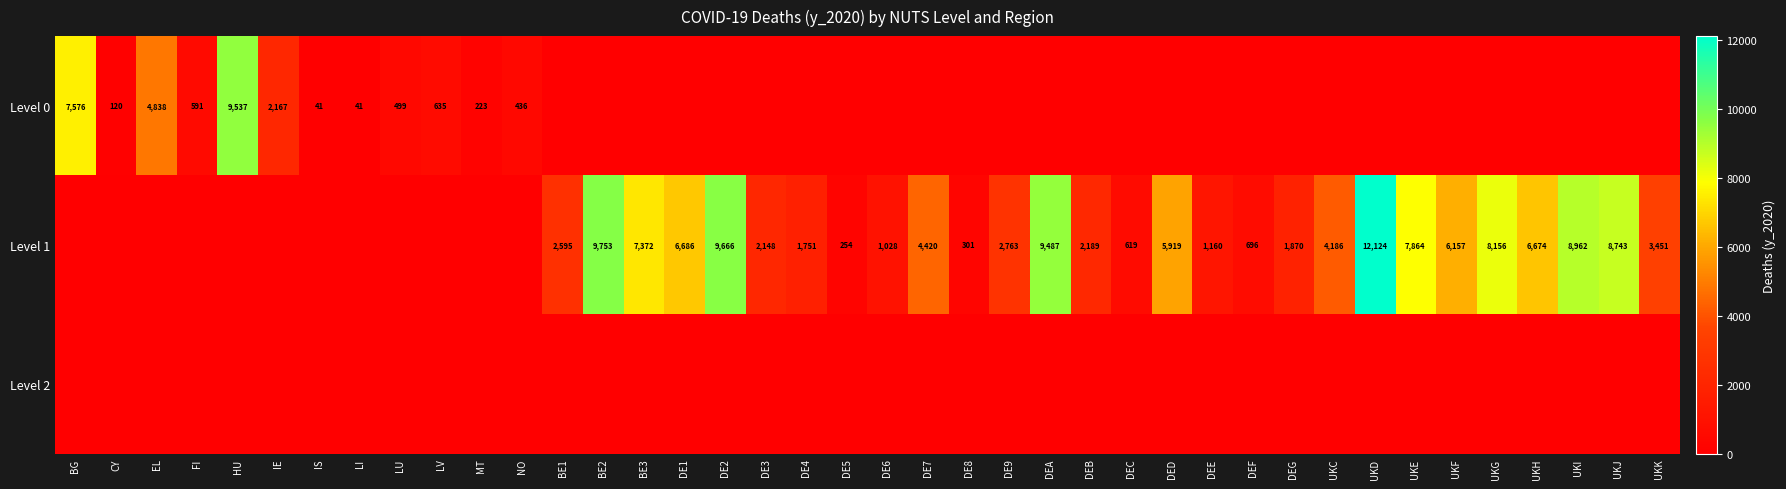

True or false: Level 0 has a value of 152 at LU.

False